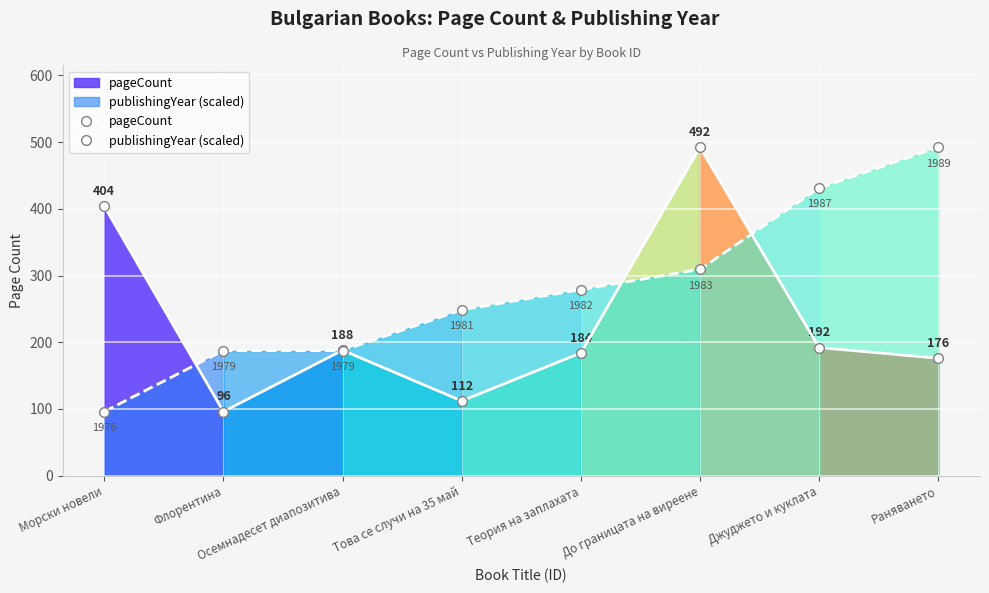

Which has a higher value, Раняването or Теория на заплахата?

Теория на заплахата